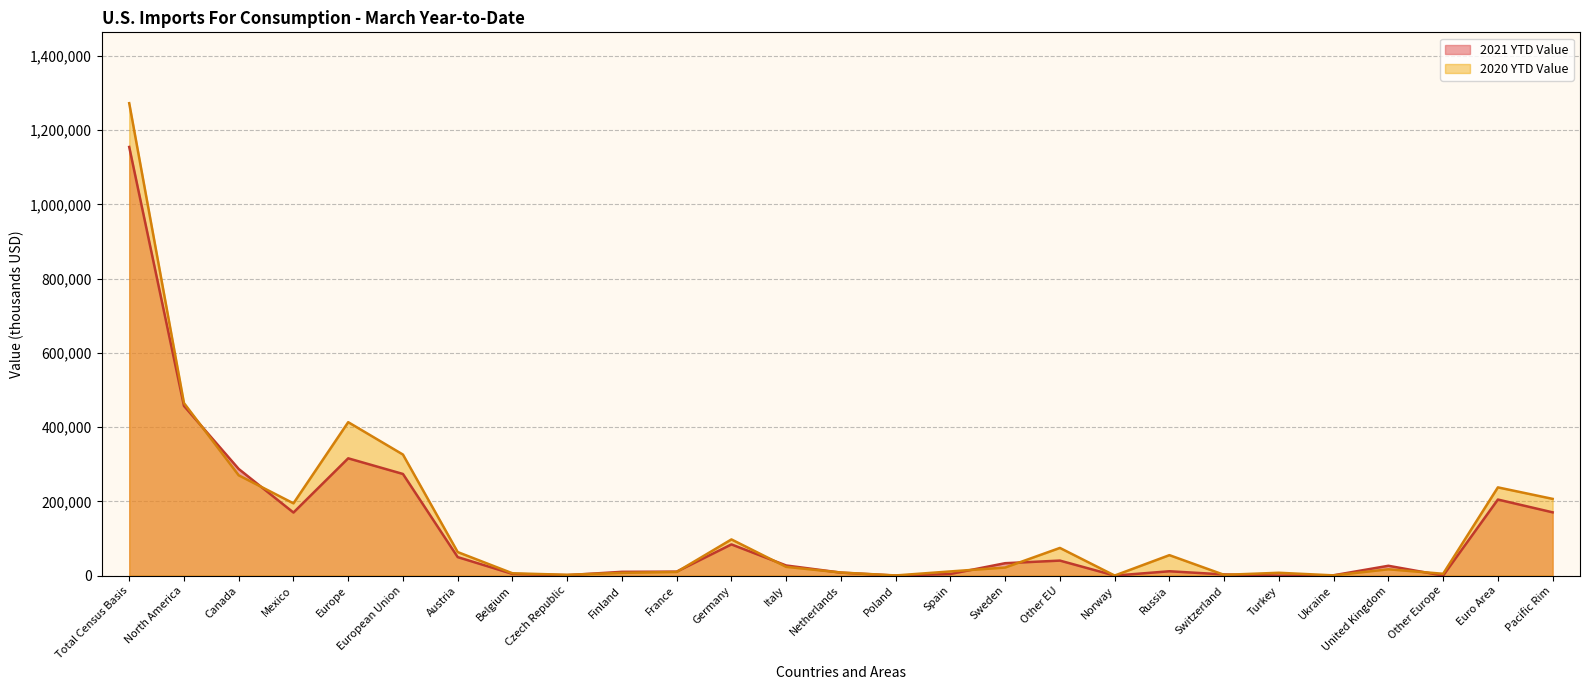

At Other EU, list the series in order from largest to smallest.

2020 YTD Value, 2021 YTD Value